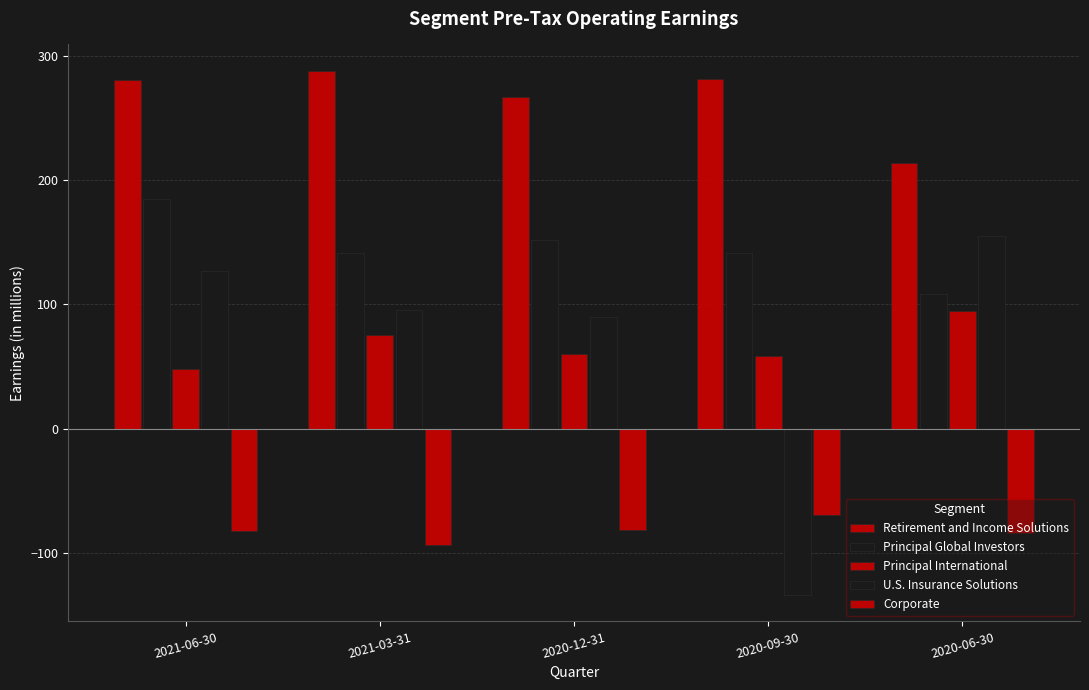

Where is Principal International nearest to the value 71?

2021-03-31